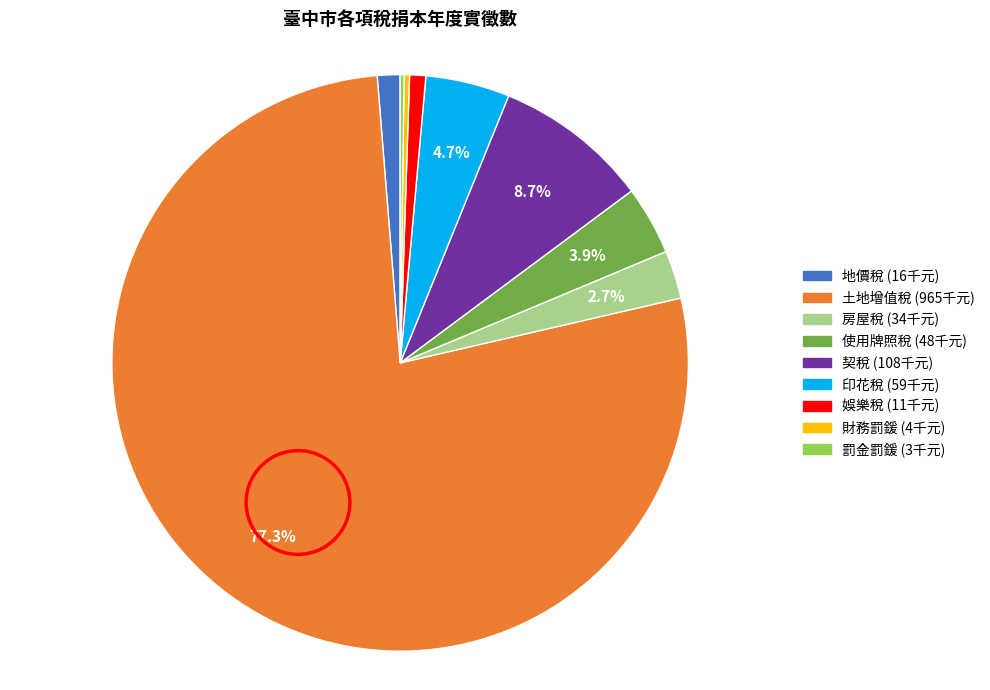

True or false: 土地增值稅 accounts for 77% of the total.

True